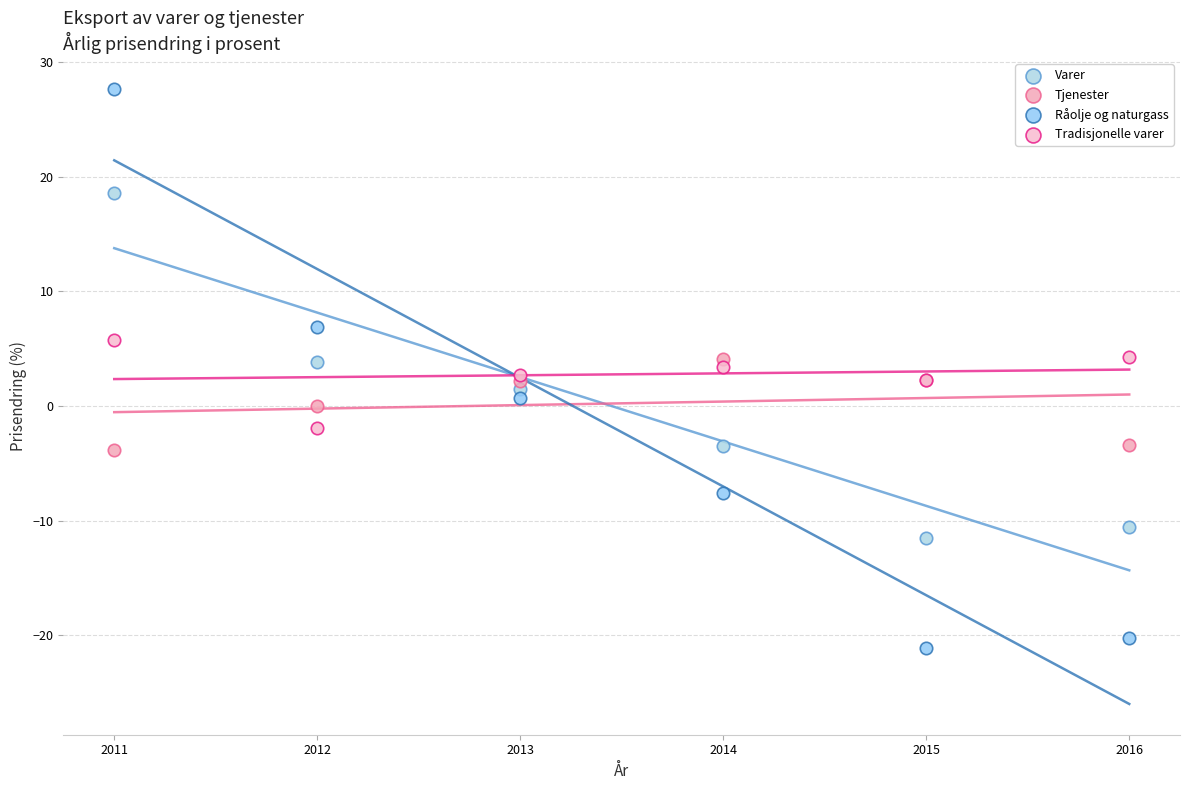

Which series contains the highest Y value?

Råolje og naturgass